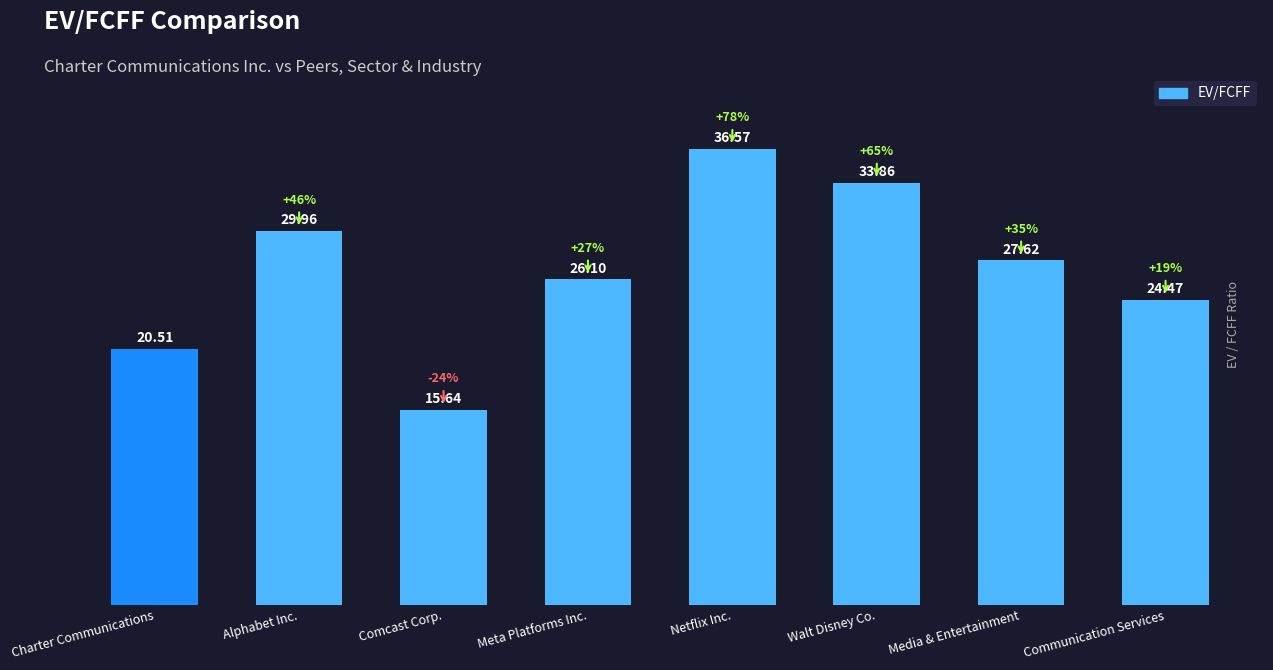

Between Walt Disney Co. and Netflix Inc., which is larger?

Netflix Inc.